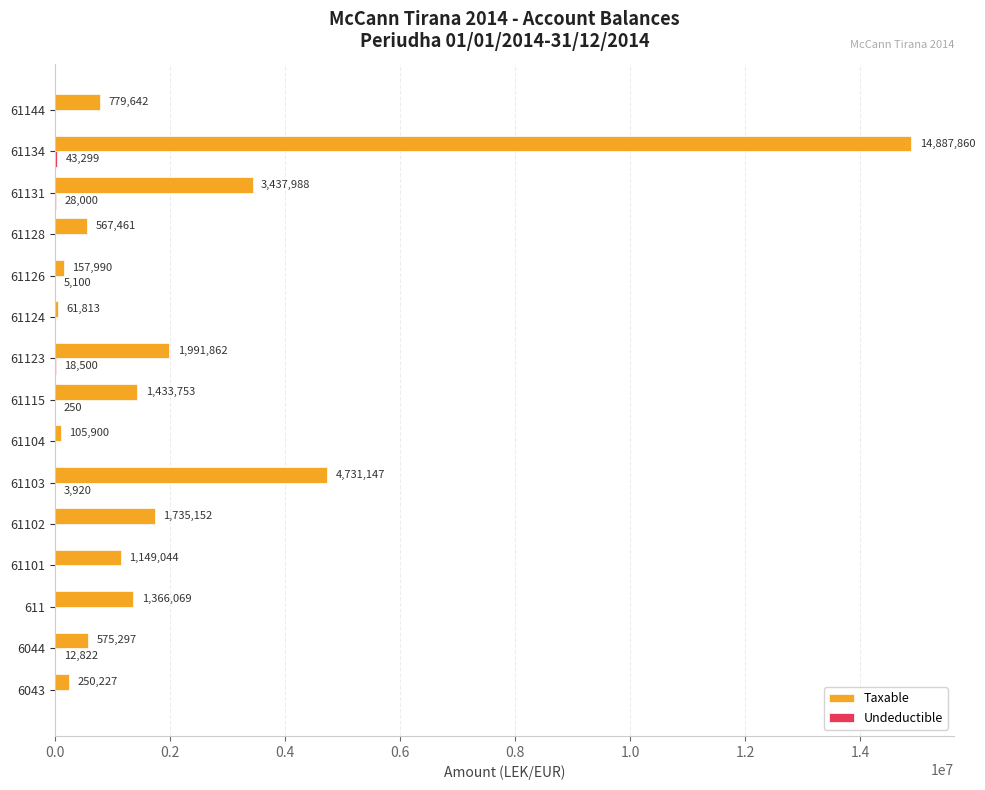

Is it true that Taxable equals 1895222.6 at 611?

False